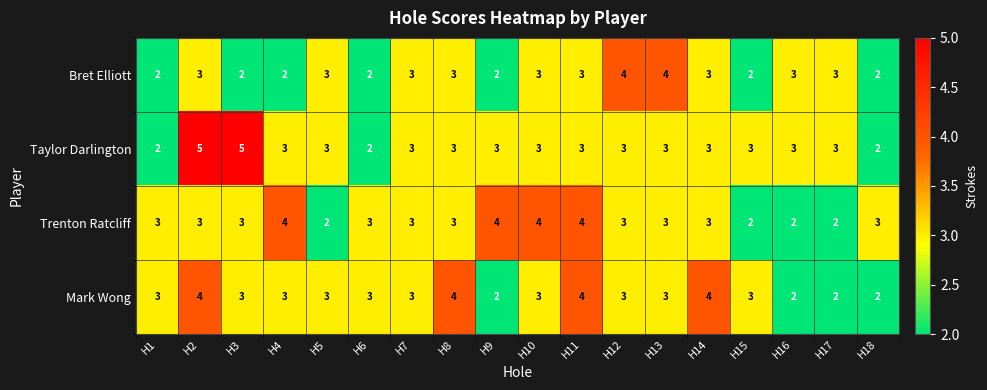

Is it true that Taylor Darlington equals 3 at H4?

True